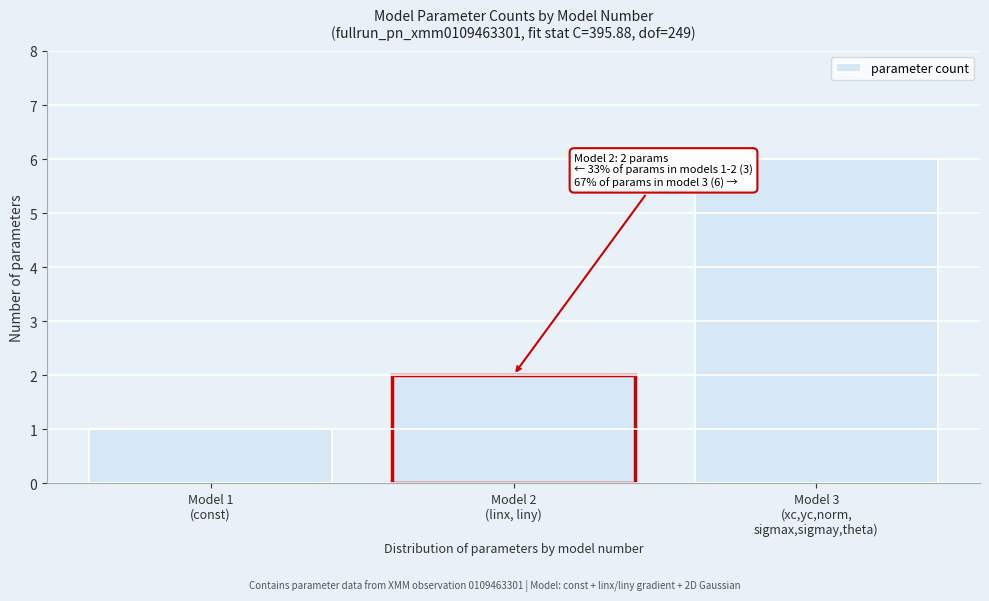

Reading left to right, list all the values displayed in this chart.

1	2	6